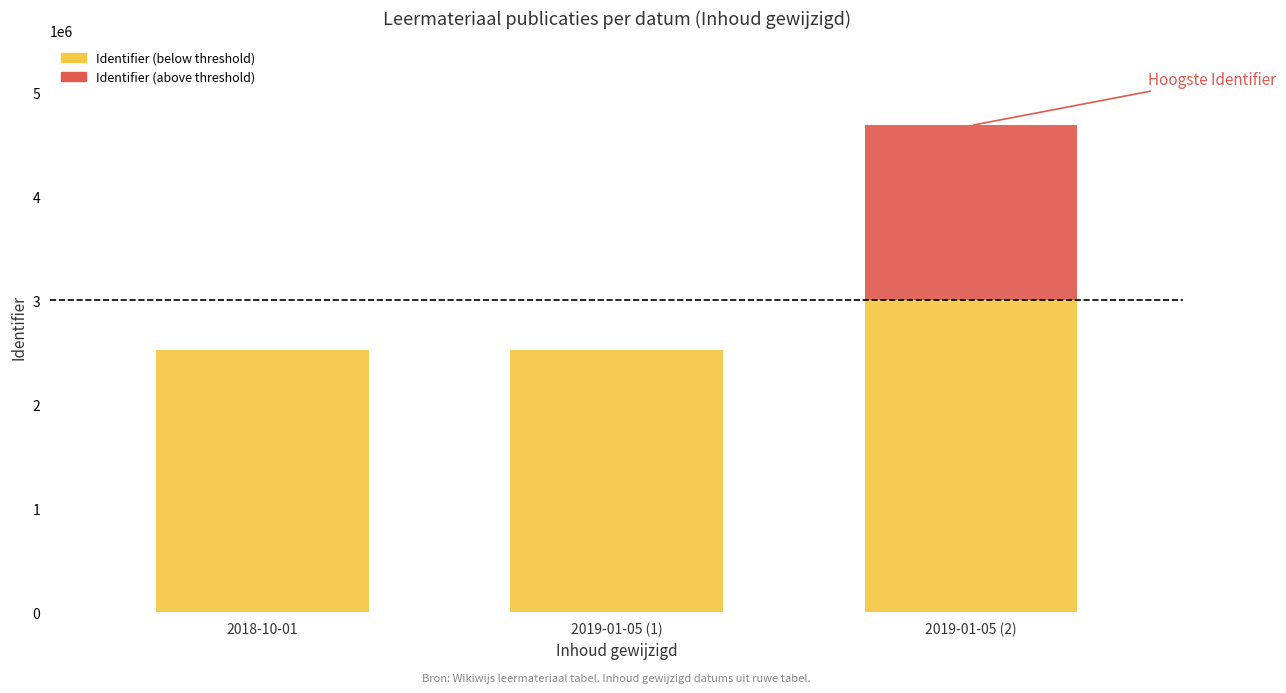

What is the sum of the values at 2018-10-01 and 2019-01-05?

7202513